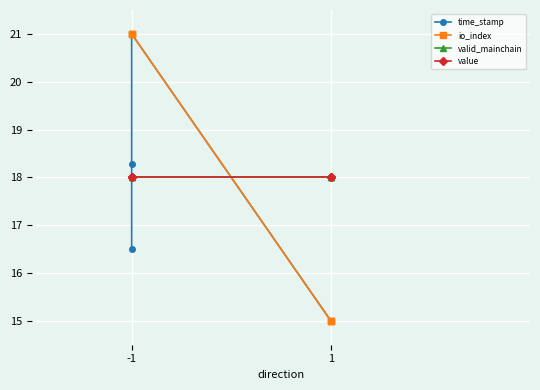

What is the value of the io_index point at the 4th from the left?

15.0